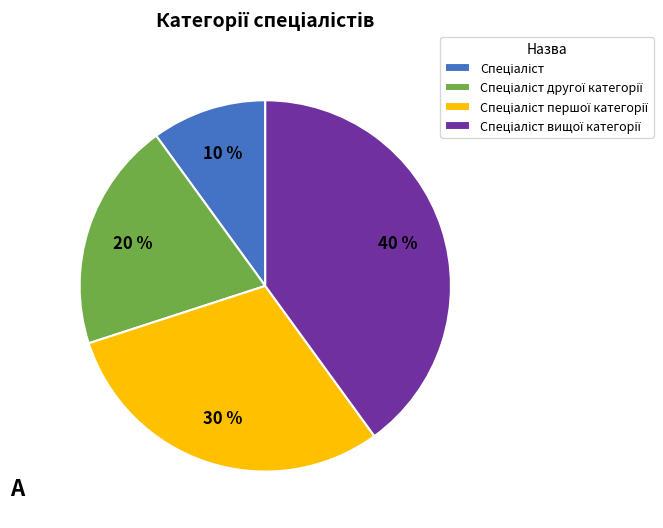

To the nearest percent, what is the difference between the largest and smallest slice percentages?

30%